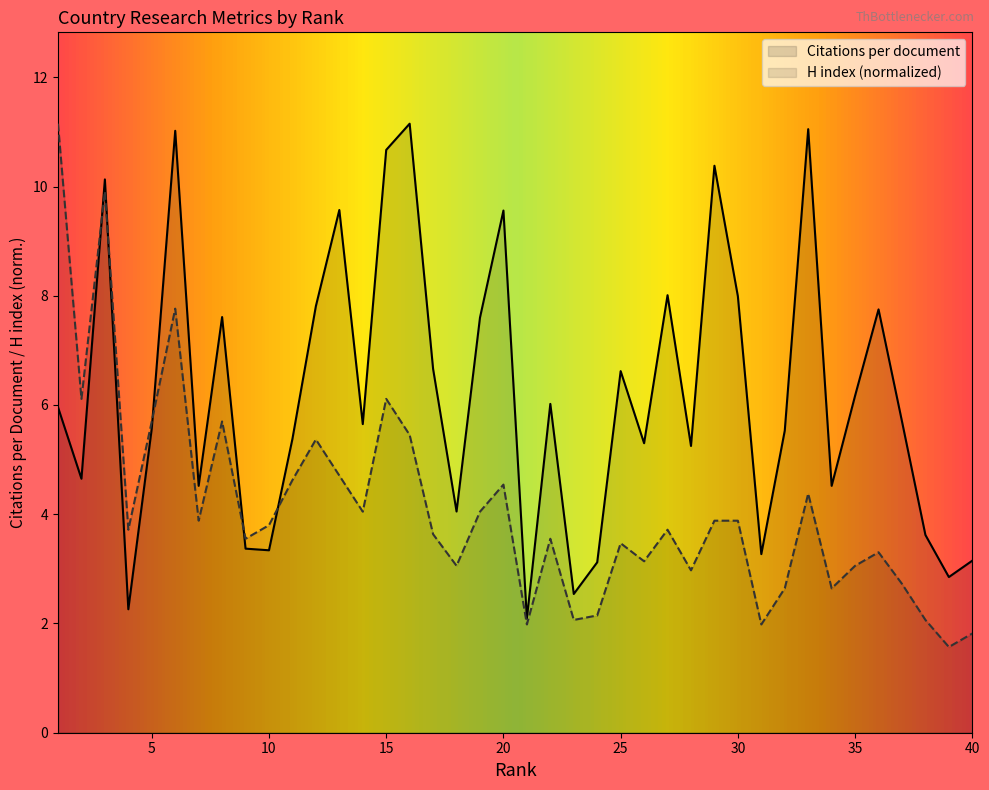

Is the value of Citations per document at 1 greater than the value of H index at 24?

Yes